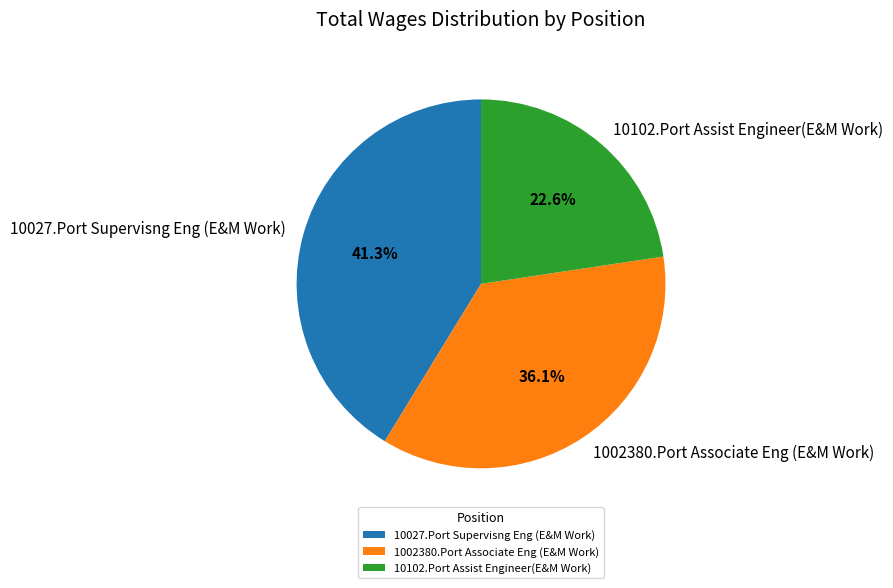

How many segments does this pie chart have?

3